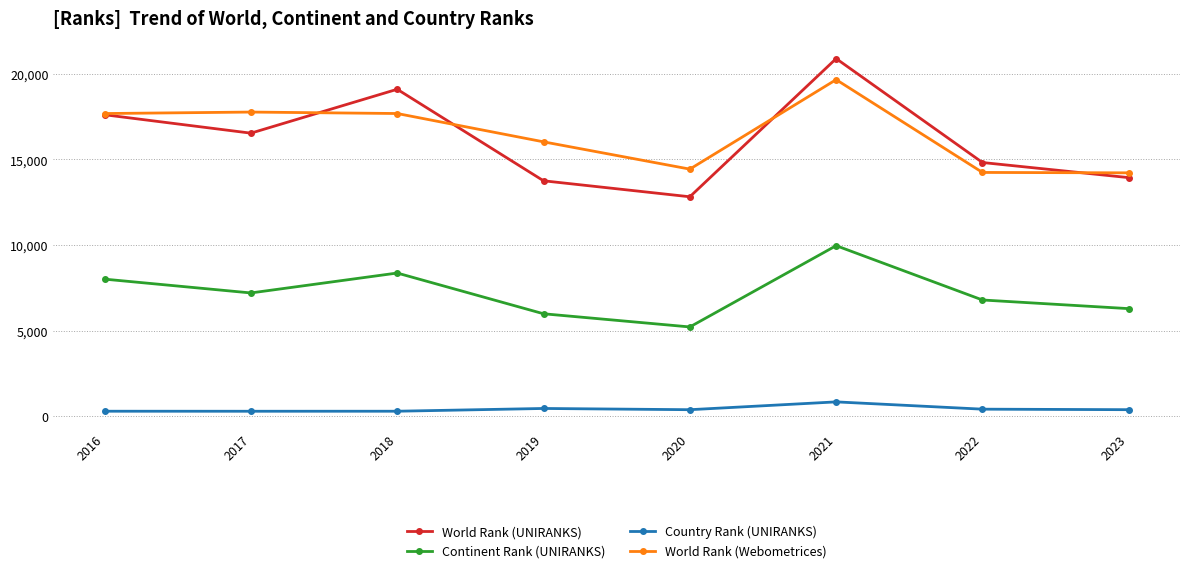

What are all the series names shown in the legend?

World Rank (UNIRANKS), Continent Rank (UNIRANKS), Country Rank (UNIRANKS), World Rank (Webometrices)